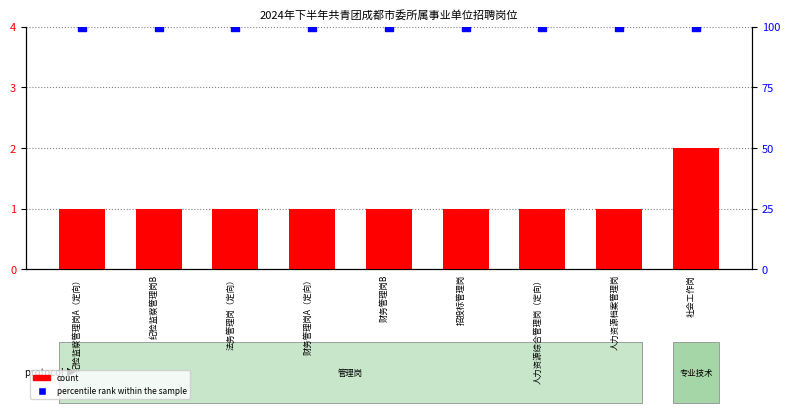

What are all the series names shown in the legend?

count, percentile rank within the sample